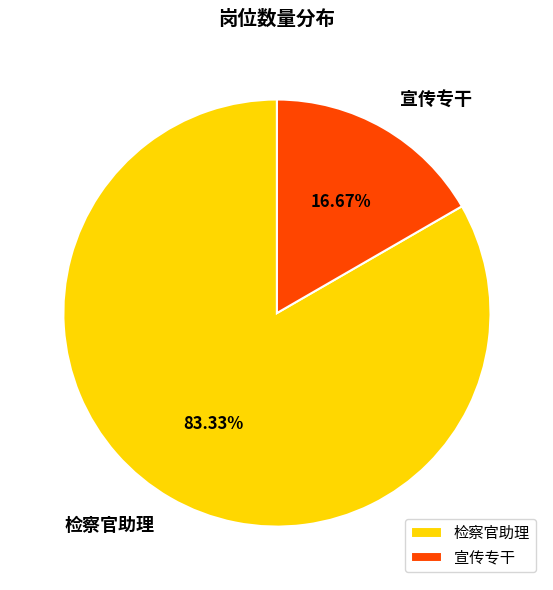

What percentage is the 检察官助理 slice, to the nearest percent?

83%